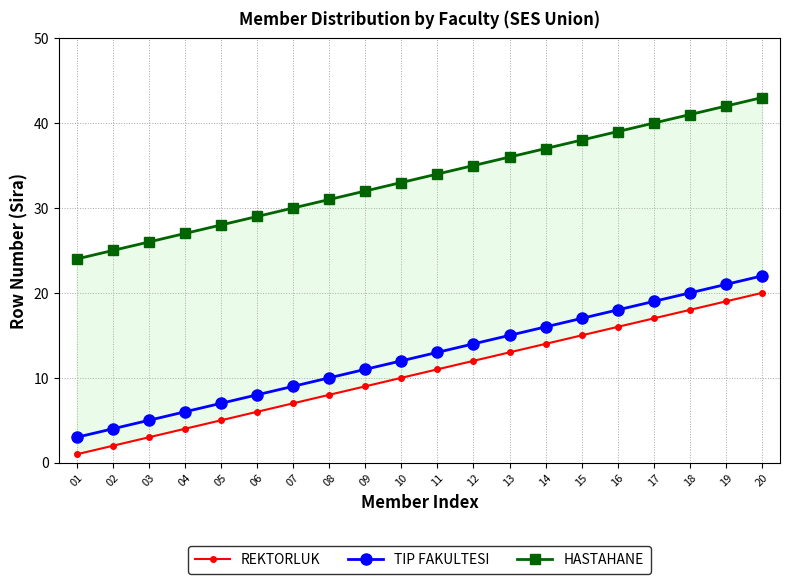

Which series has the widest spread of values?

REKTORLUK